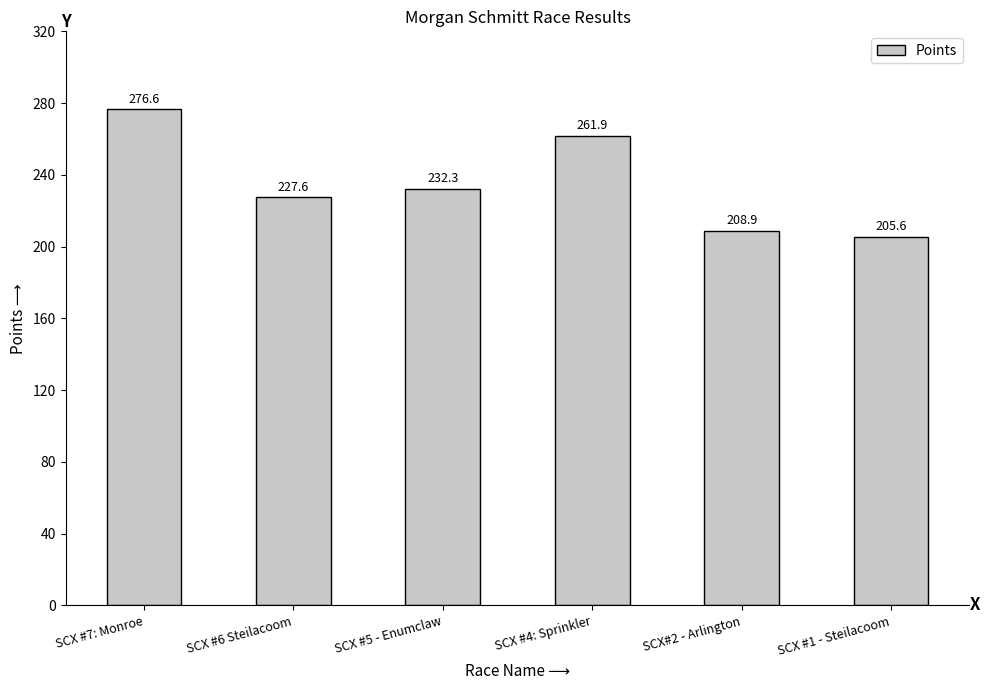

Is it true that the value at SCX #1 - Steilacoom is 84.5?

False